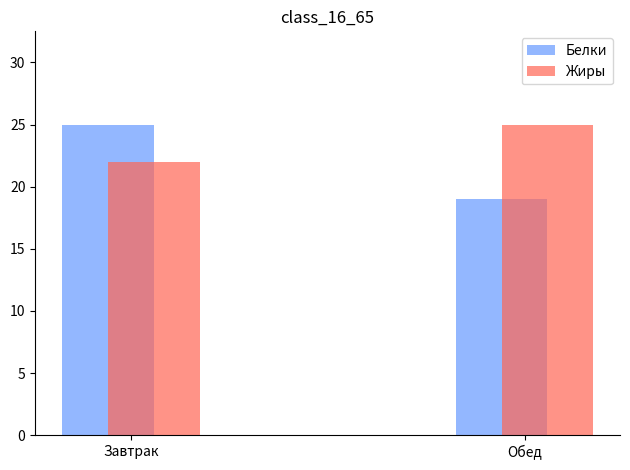

Does the chart contain any negative values?

No